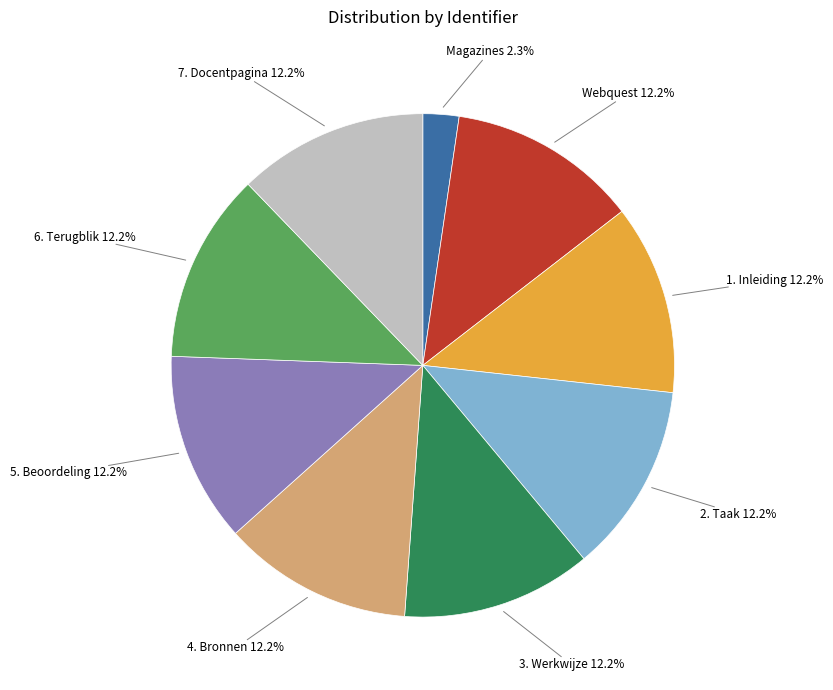

Is there a majority slice in this chart?

No